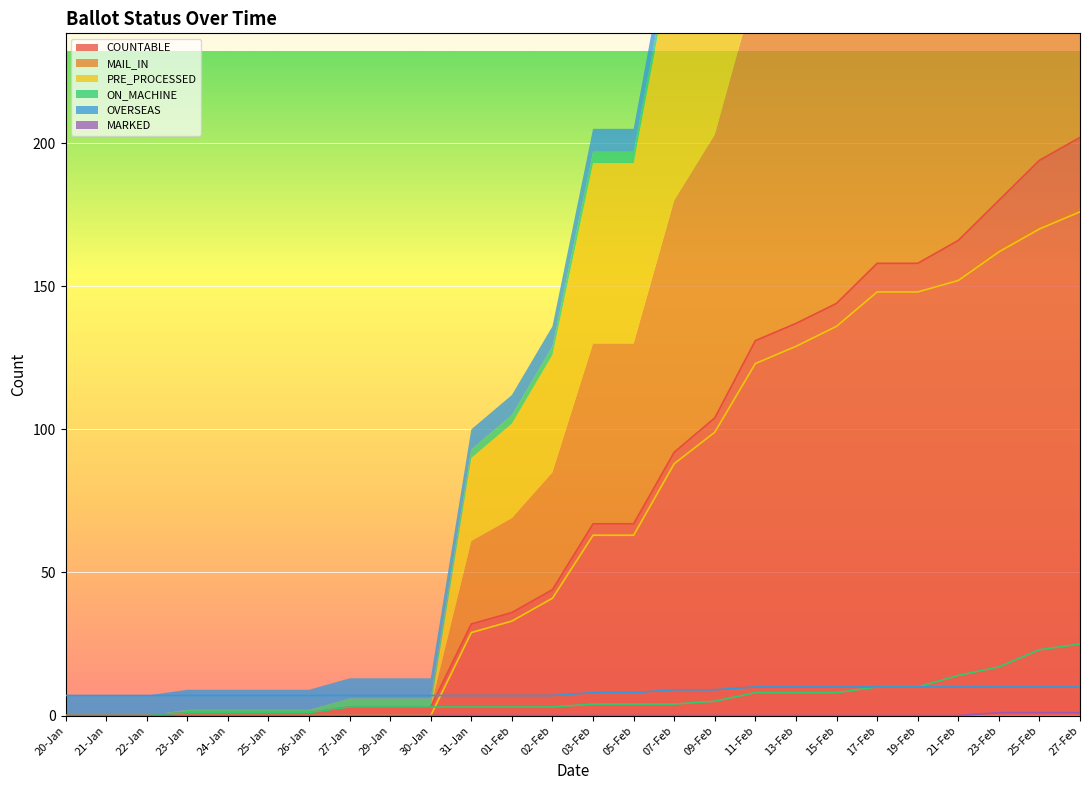

Rank the series by their maximum value, from lowest to highest.

MARKED, OVERSEAS, ON_MACHINE, PRE_PROCESSED, MAIL_IN, COUNTABLE